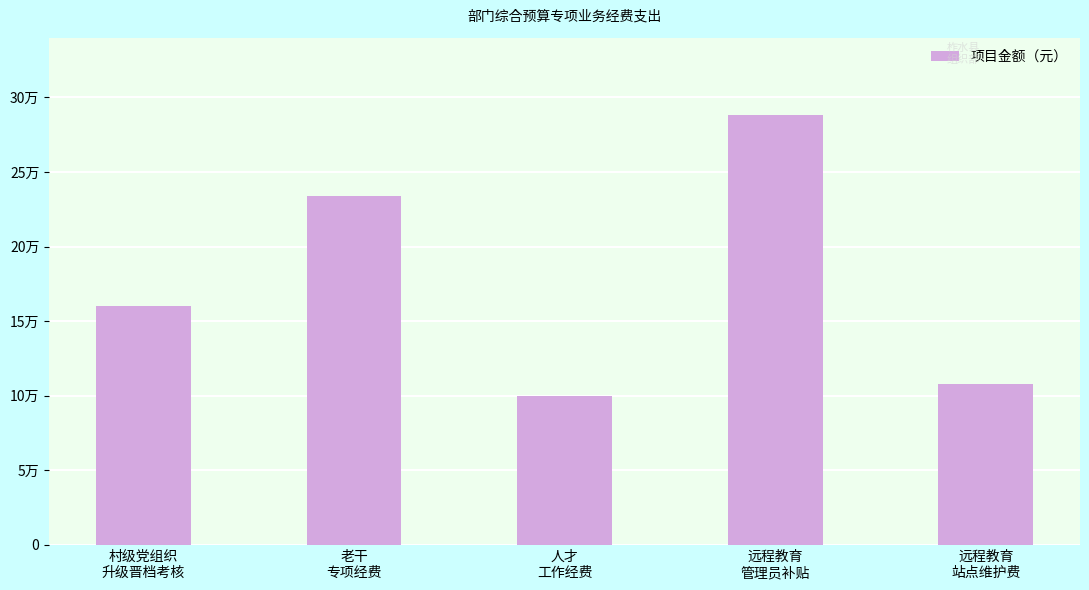

Are the bars horizontal?

No